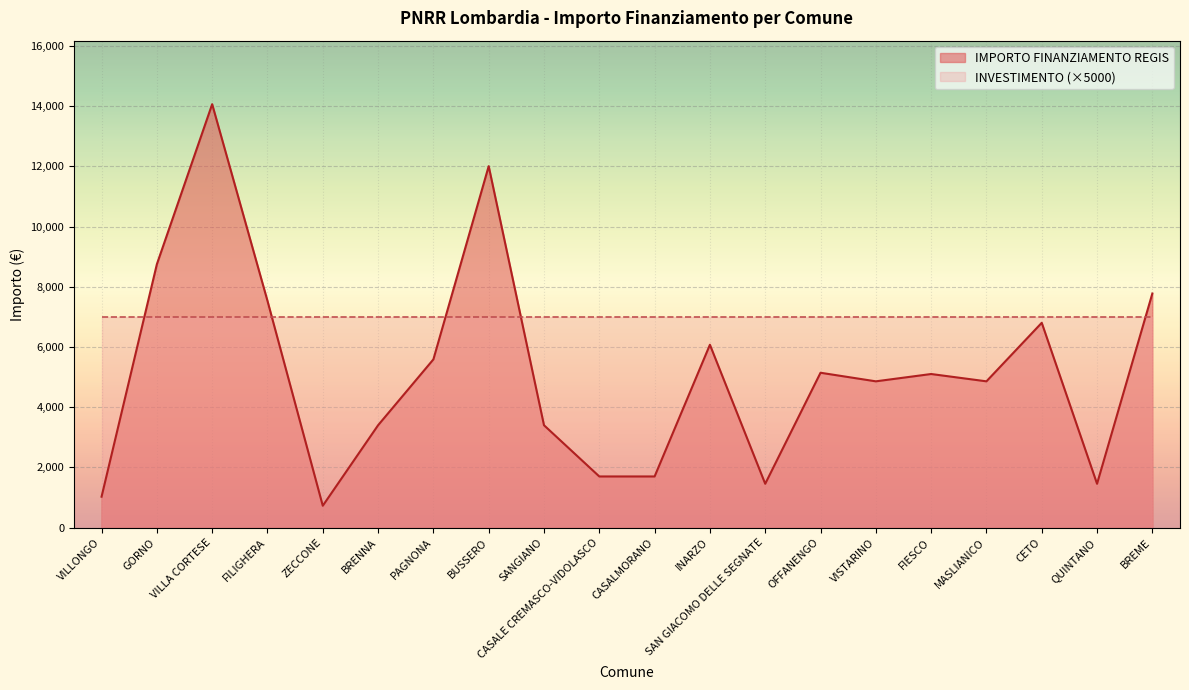

Between CASALMORANO and FIESCO, which is larger?

FIESCO